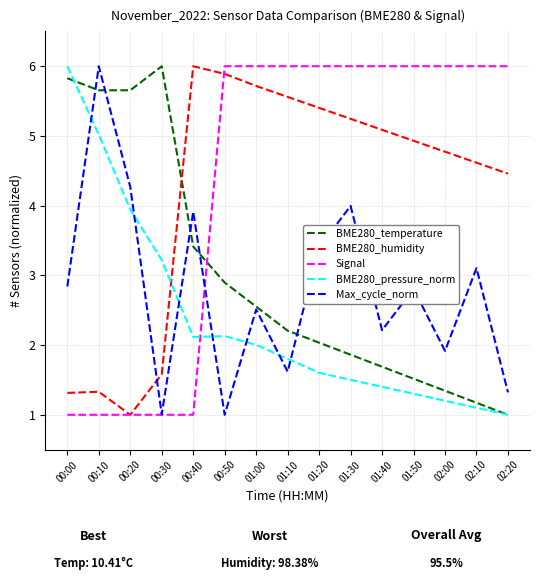

How many categories are shown in the chart?

15